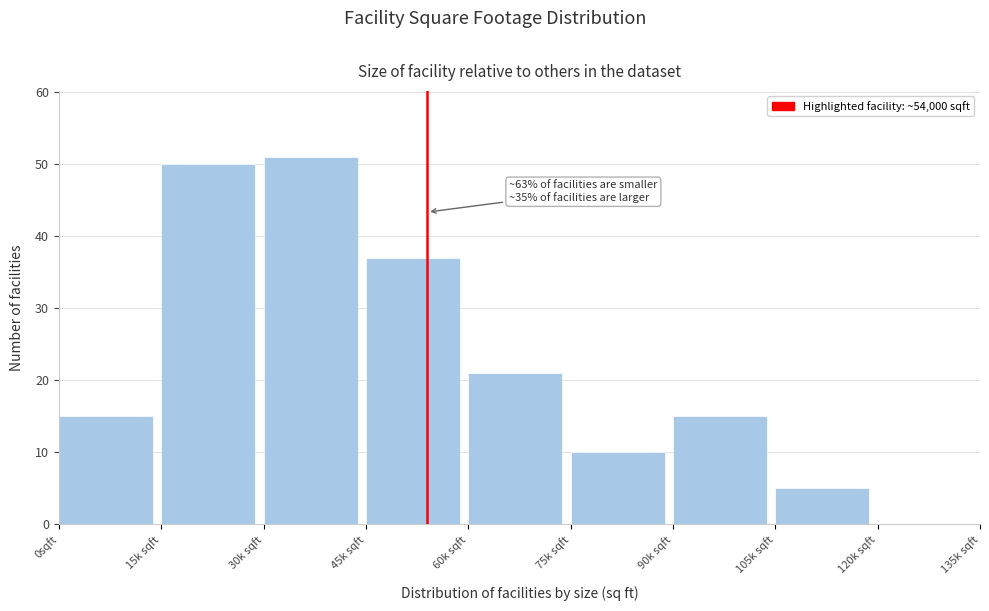

Reading right to left, list all the values displayed in this chart.

120k sqft=0	105k sqft=5	90k sqft=15	75k sqft=10	60k sqft=21	45k sqft=37	30k sqft=51	15k sqft=50	0sqft=15